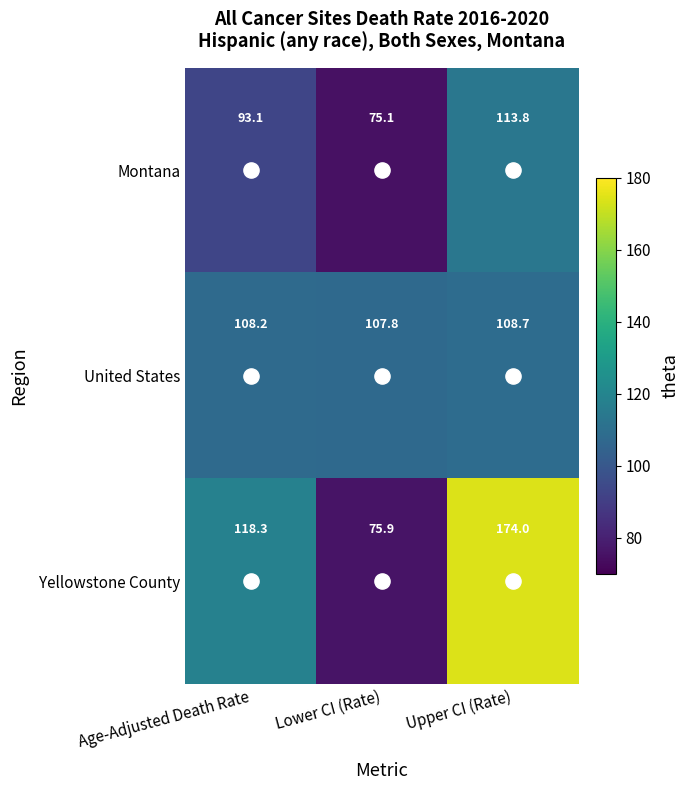

What is the difference between the second highest and minimum values in the Yellowstone County series?

42.4